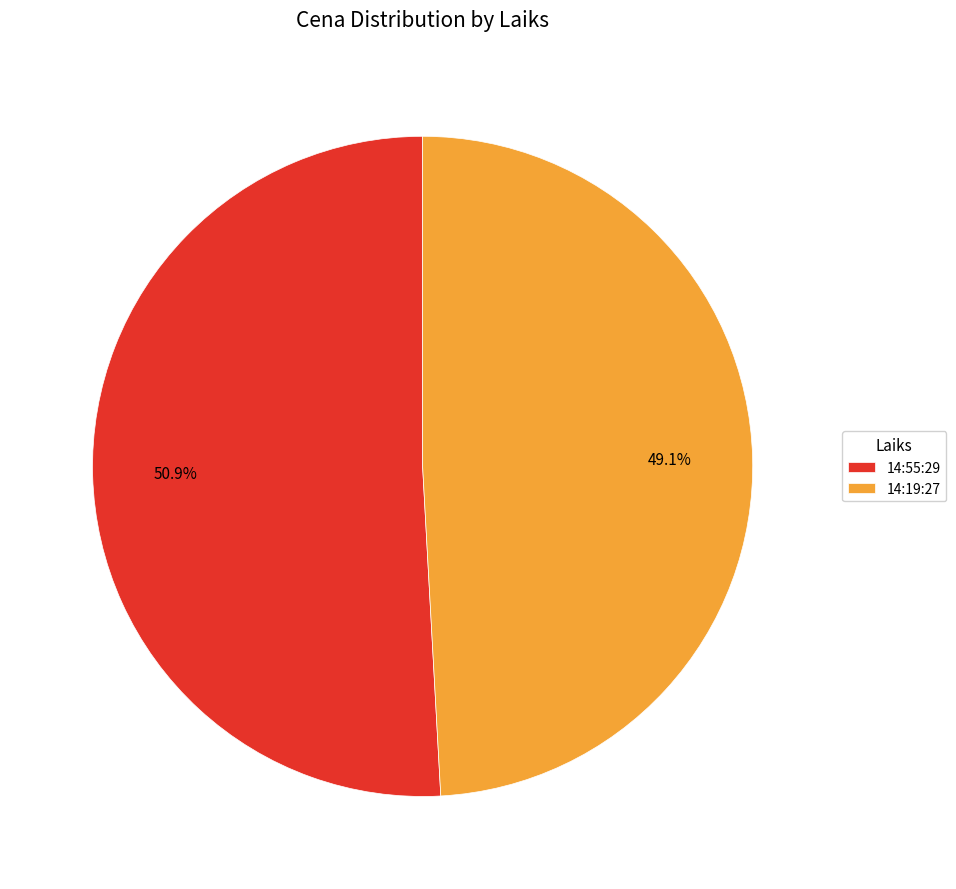

Which slice is the smallest?

14:19:27